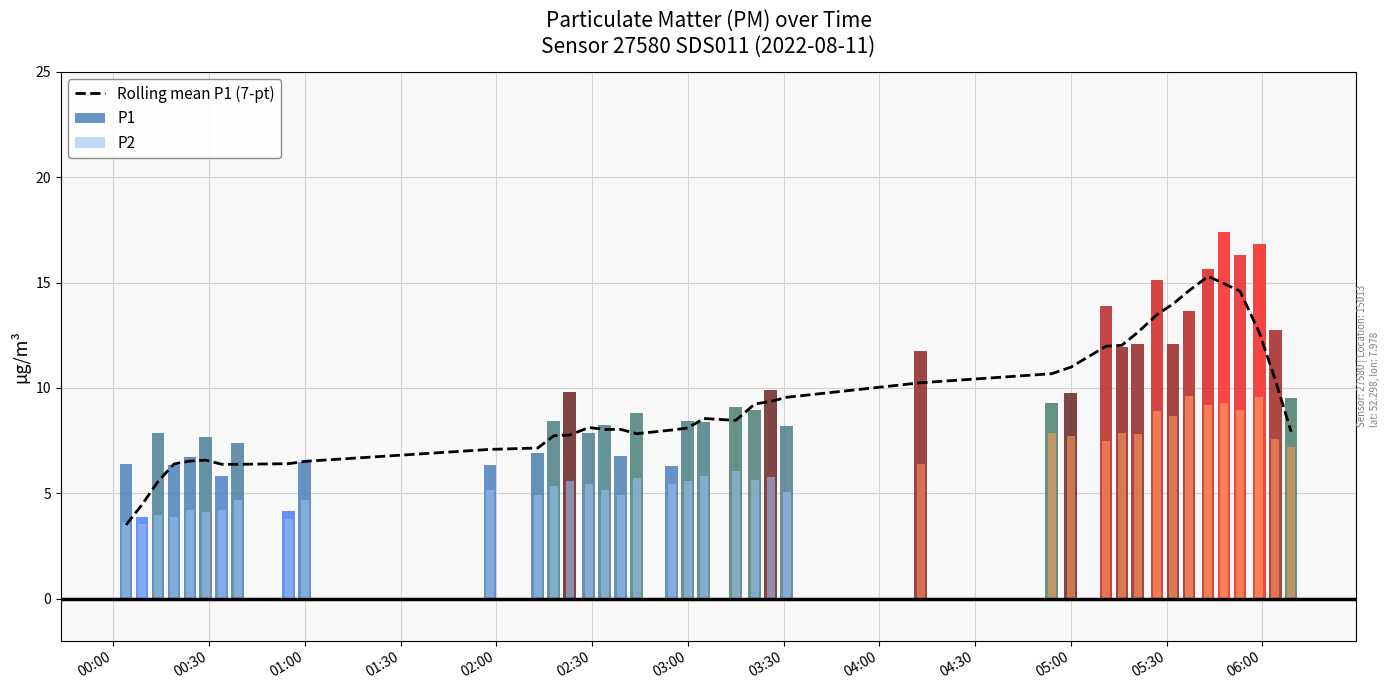

How many data points are above 8?

23